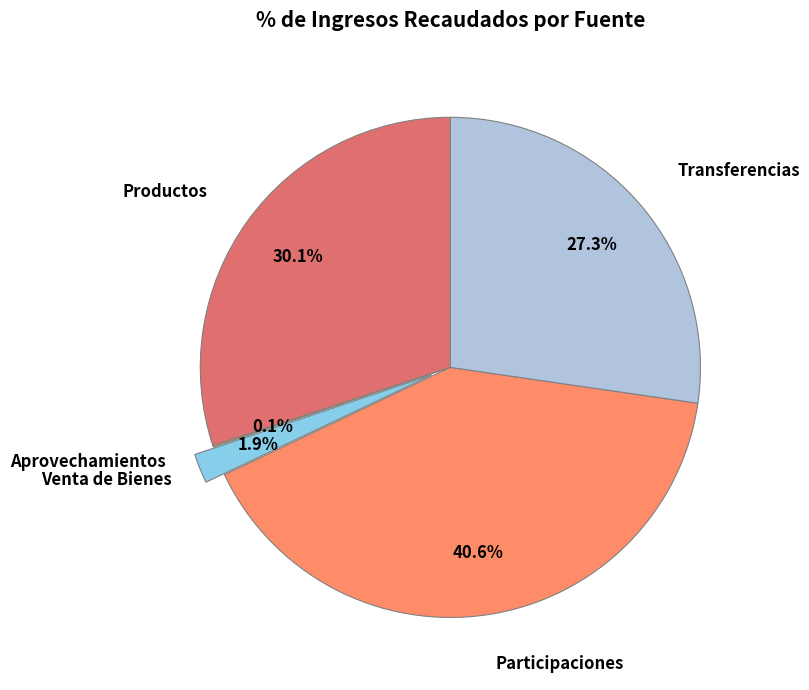

Does any single category account for the majority?

No